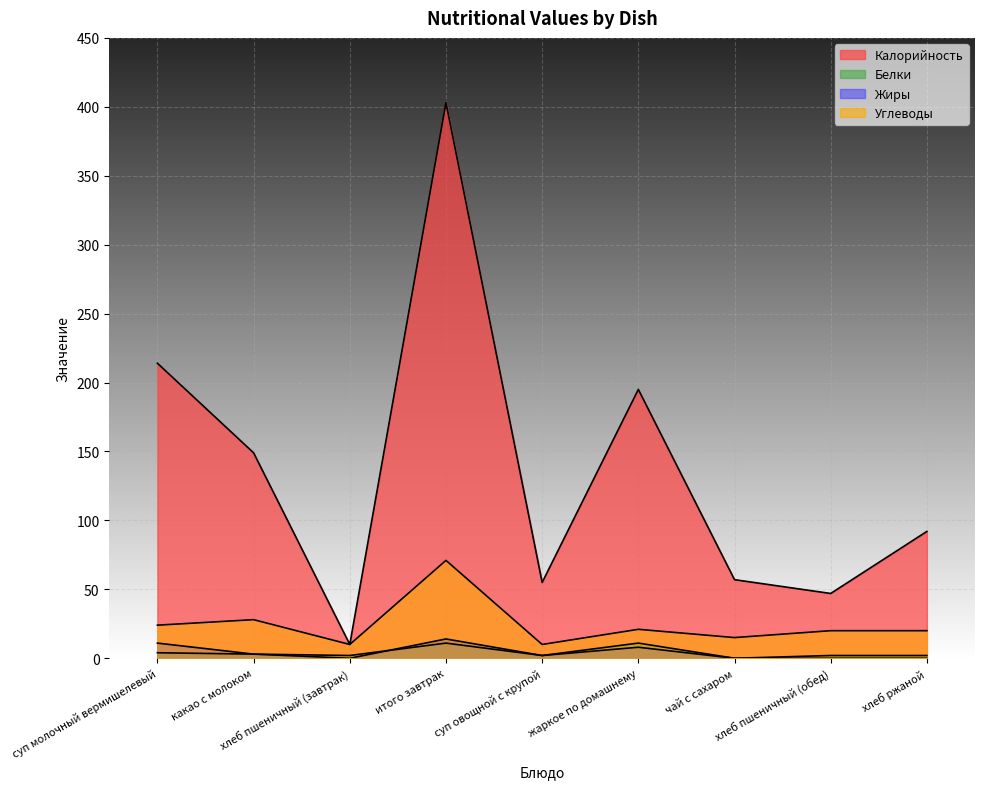

Which has a higher value, жаркое по домашнему or хлеб ржаной?

жаркое по домашнему